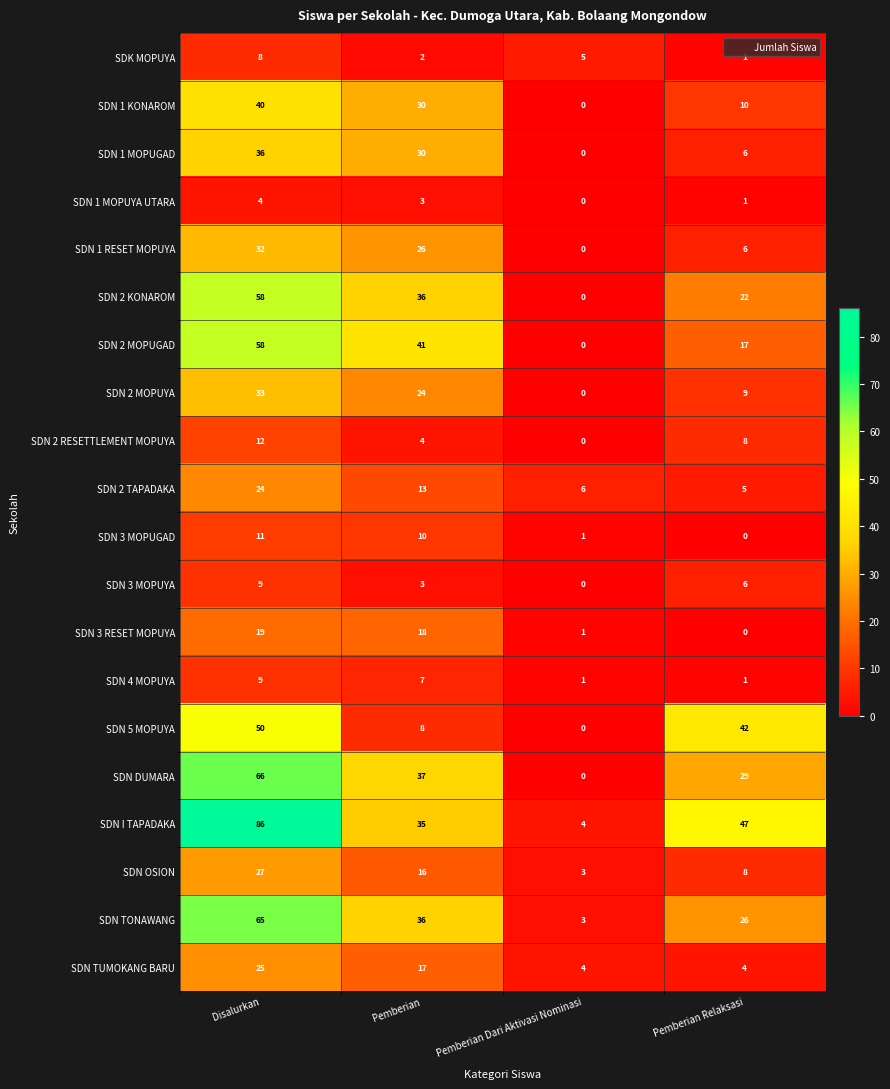

Which category has the highest value across all series?

Disalurkan